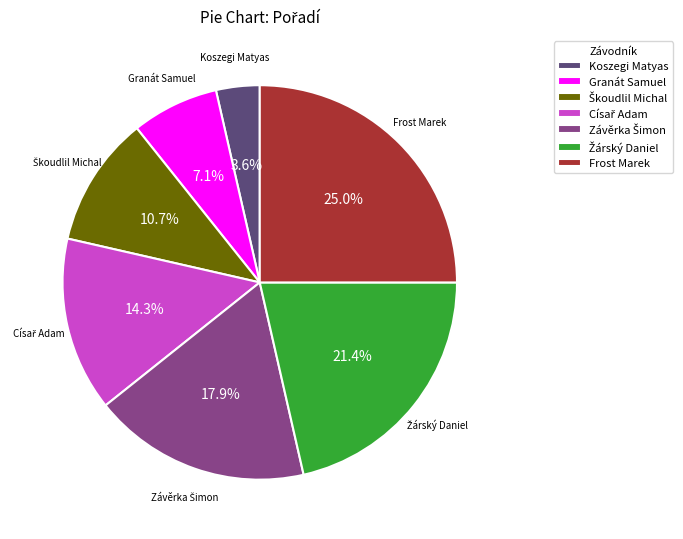

Does any single category account for the majority?

No